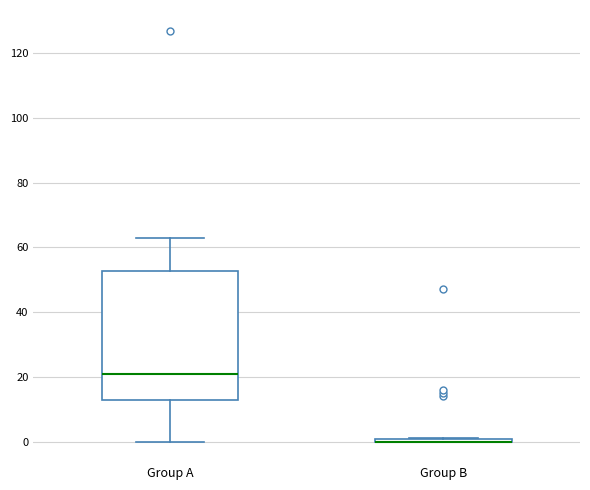

Reading left to right, transcribe this box plot: for each box, give where its median line is, the range the box spans, and where its two whiskers end, as read against the y-axis. The values are not printed on the chart, so give them approximately, as read against the axis.

Group A: median 22, box 12 to 52, whiskers 0 to 64
Group B: box collapsed to a line at 0, whiskers 0 to 2